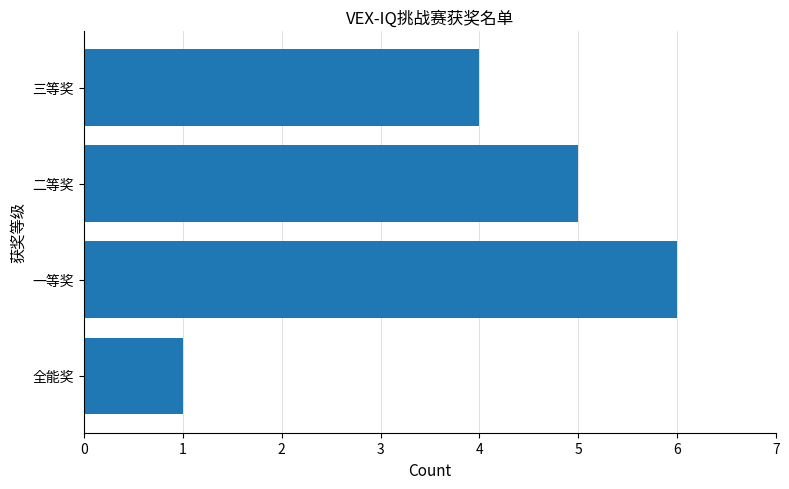

Reading top to bottom, list all the values displayed in this chart.

4	5	6	1